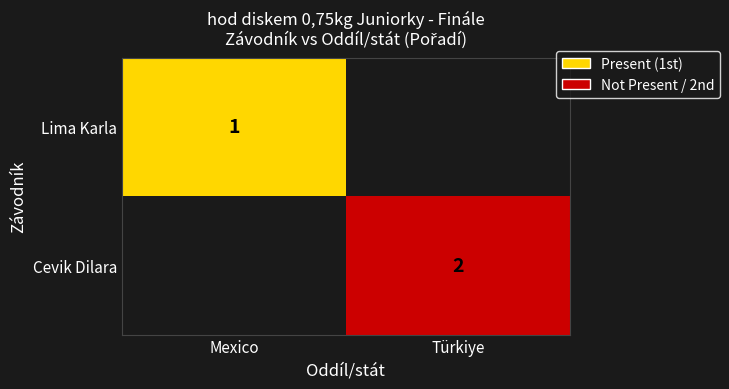

The Cevik Dilara series shows 1 at Türkiye. True or false?

False